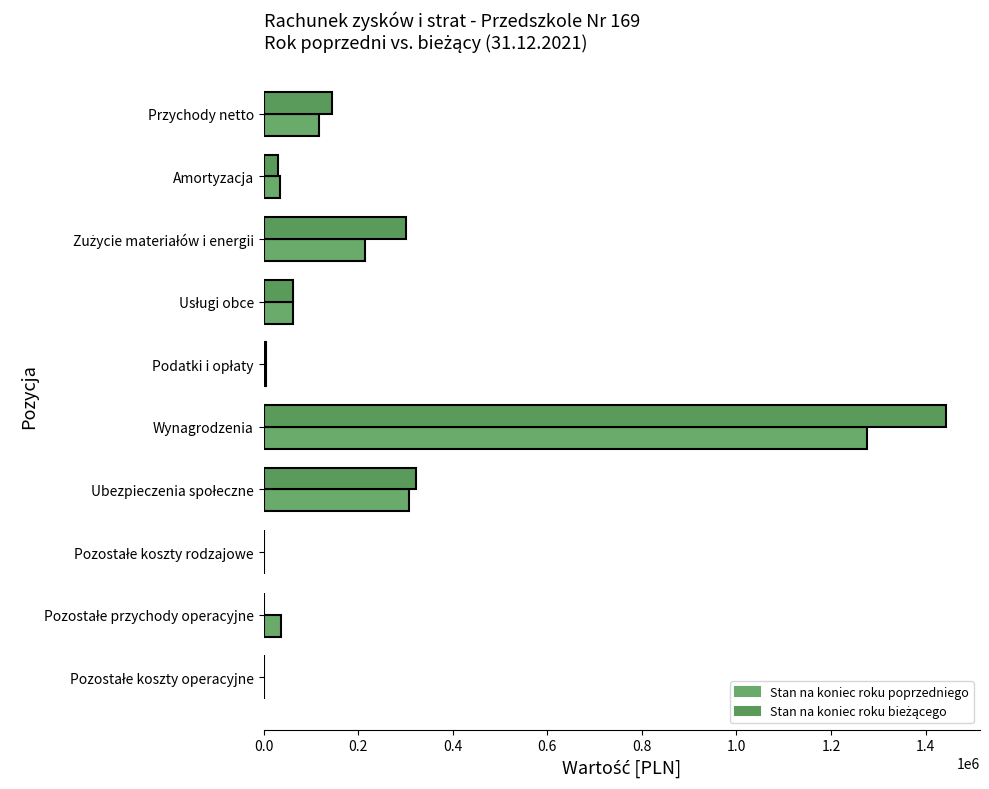

How many series are shown in this chart?

2